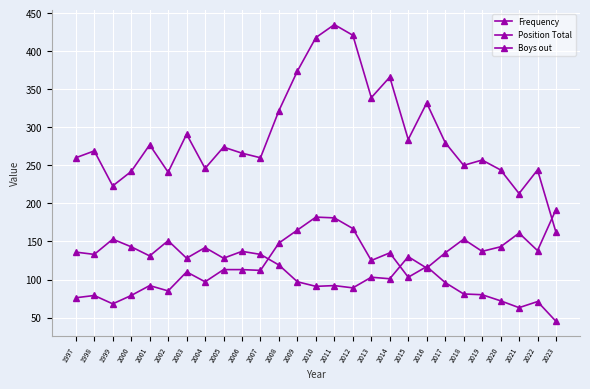

What is the greatest value displayed?

435